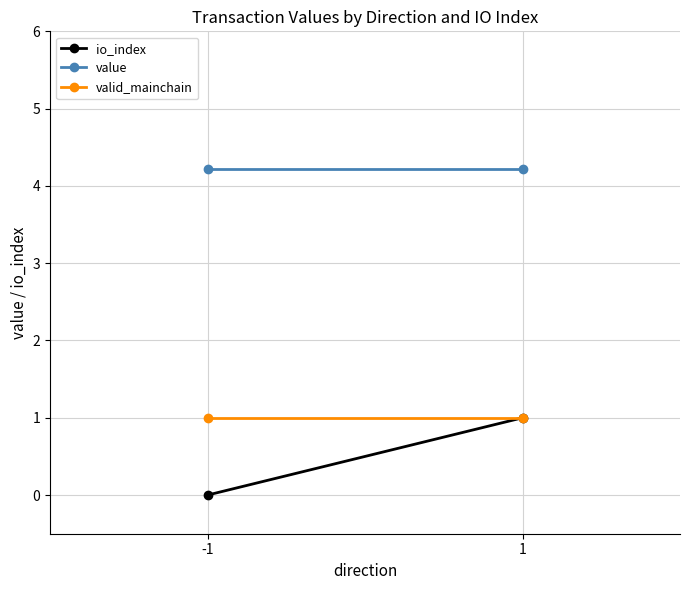

Rank the series at 1 from lowest to highest value.

io_index, valid_mainchain, value